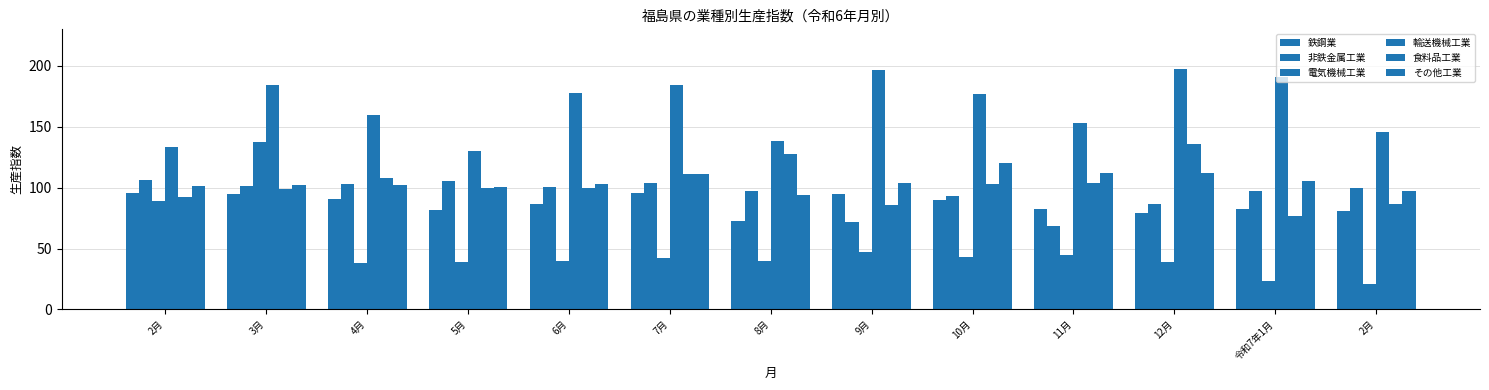

Are the bars grouped side by side (vs. stacked)?

Yes